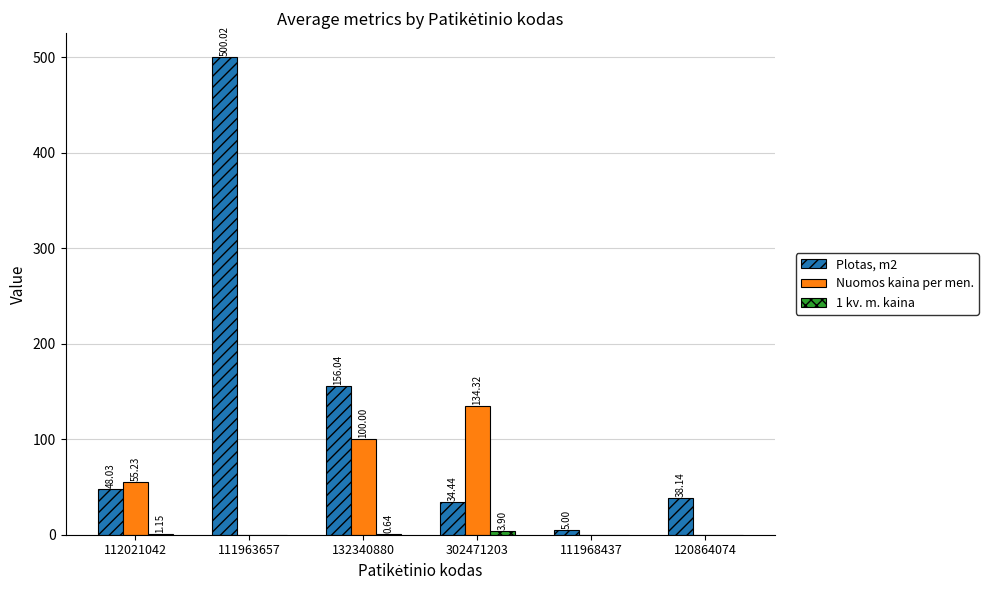

At which category is the sum across all series the highest?

111963657